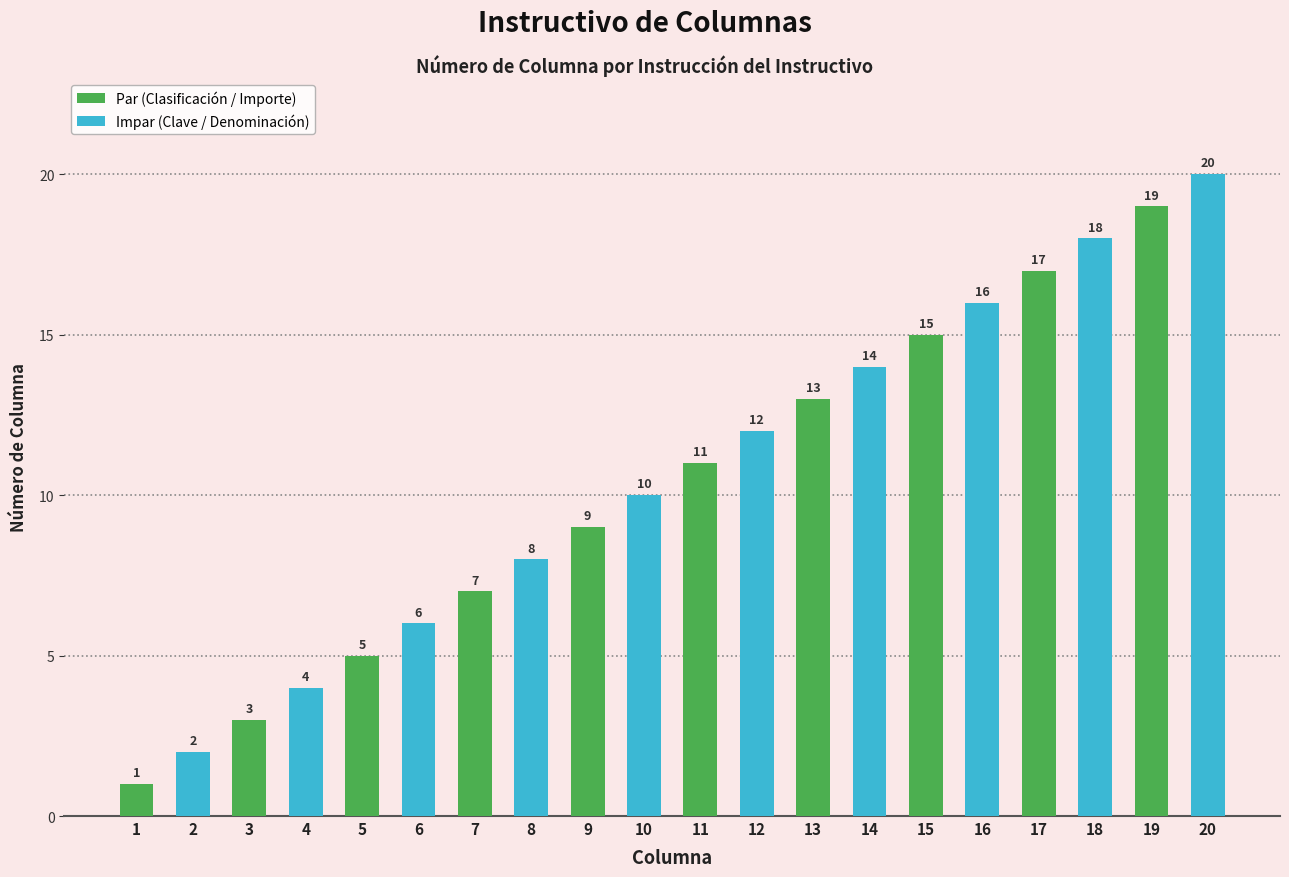

Count the Par (Clasificación / Importe) values in the range 5 to 15.

6